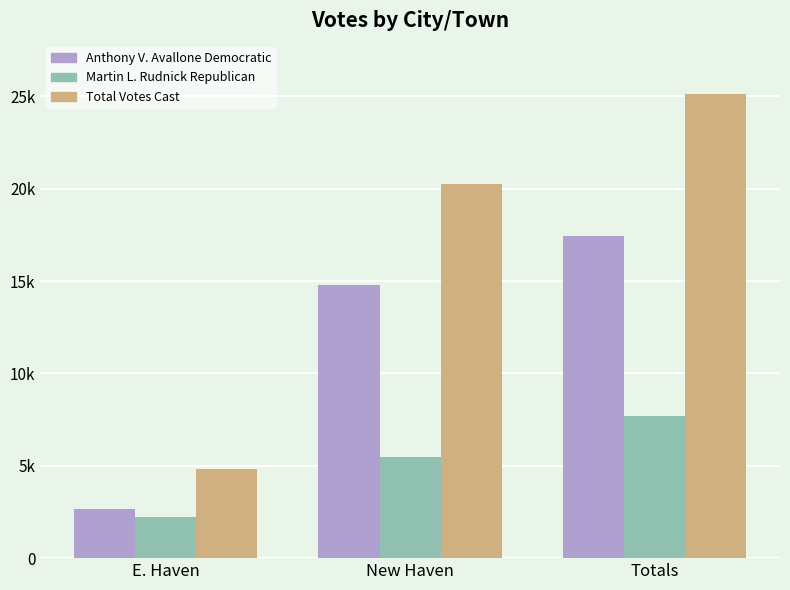

What is the sum of all Martin L. Rudnick Republican values?

15384